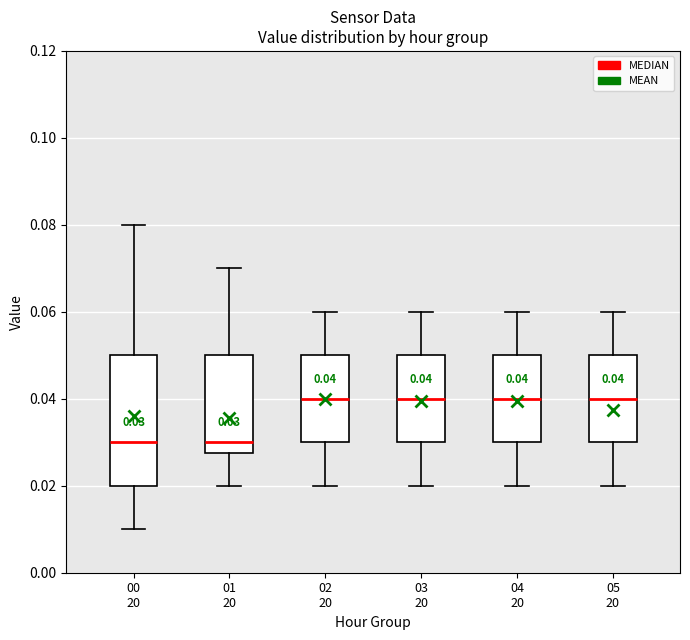

Comparing the boxes themselves (not the whiskers), which one is the tallest?

00 20